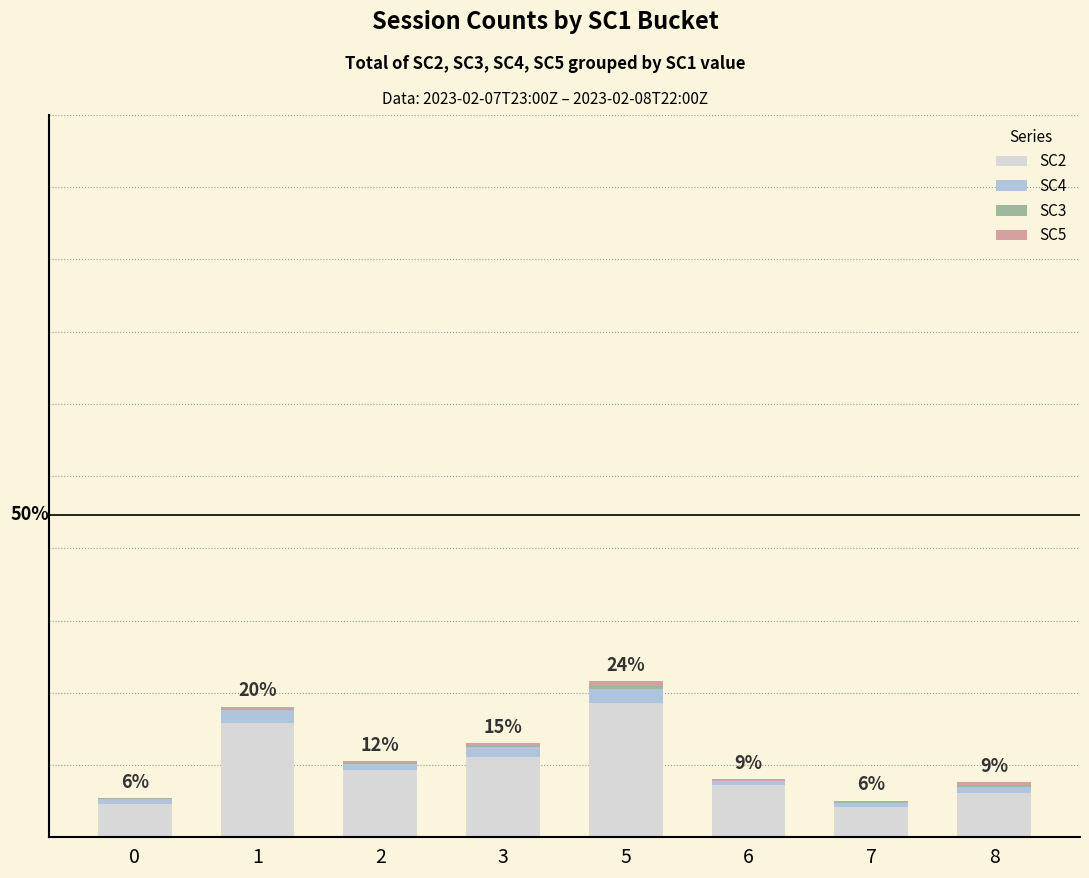

What is the sum of all SC3 values?

205